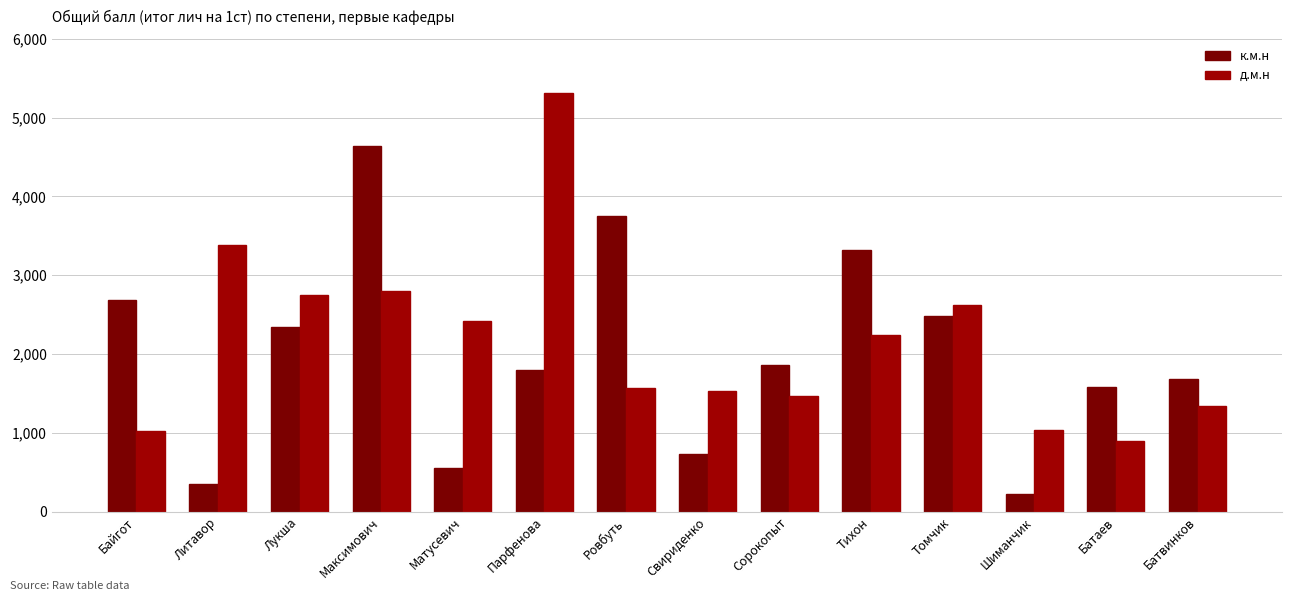

What is the difference between the maximum and minimum values in the к.м.н series?

4416.5